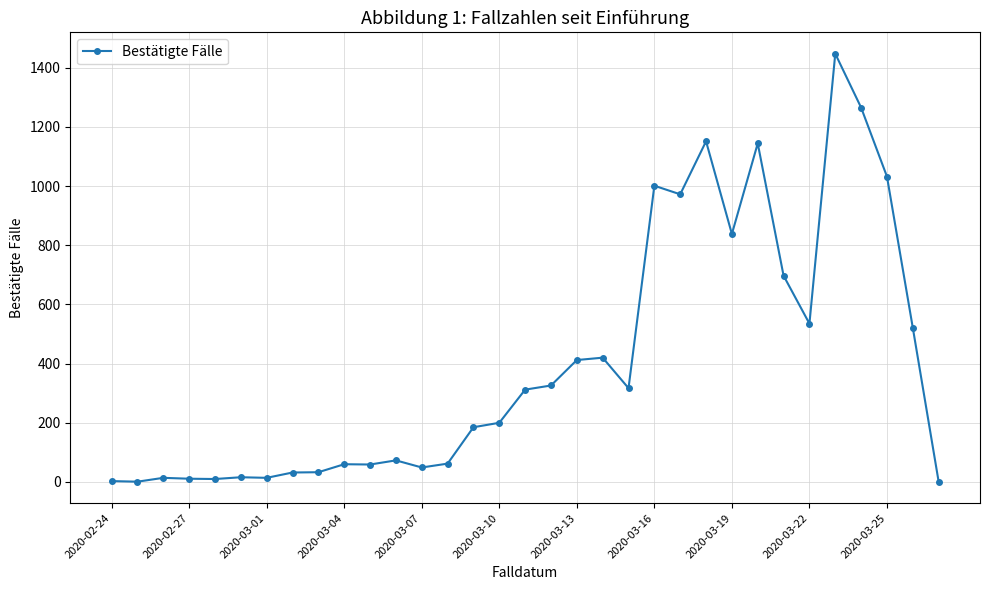

True or false: there are more than 1 points higher than both neighbors.

True